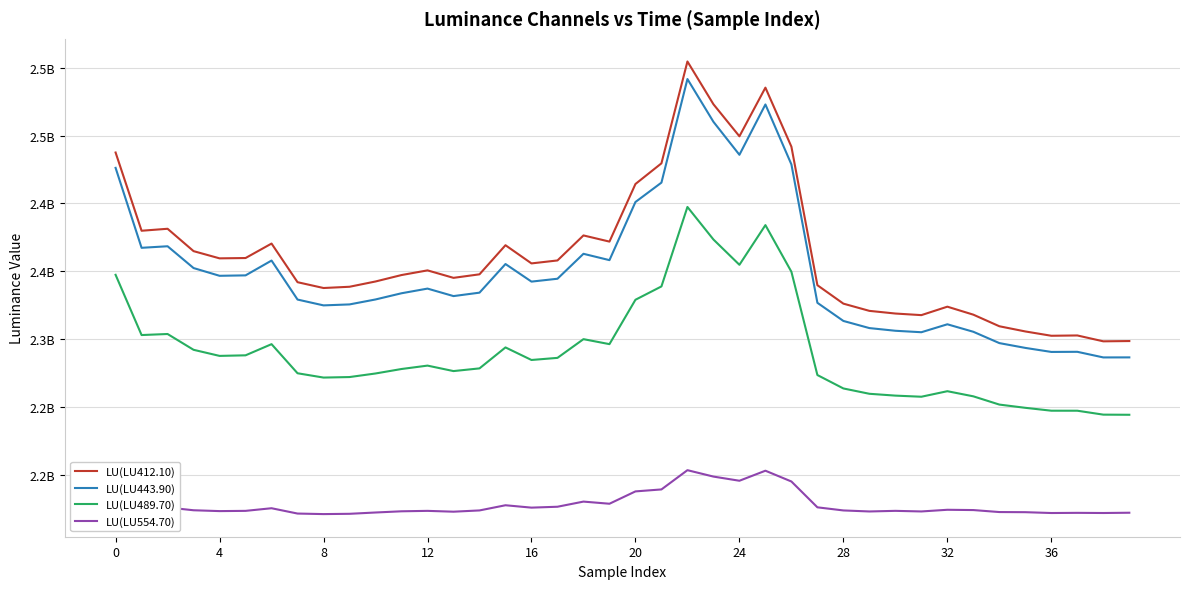

True or false: LU(LU443.90) and LU(LU412.10) intersect in this chart.

False